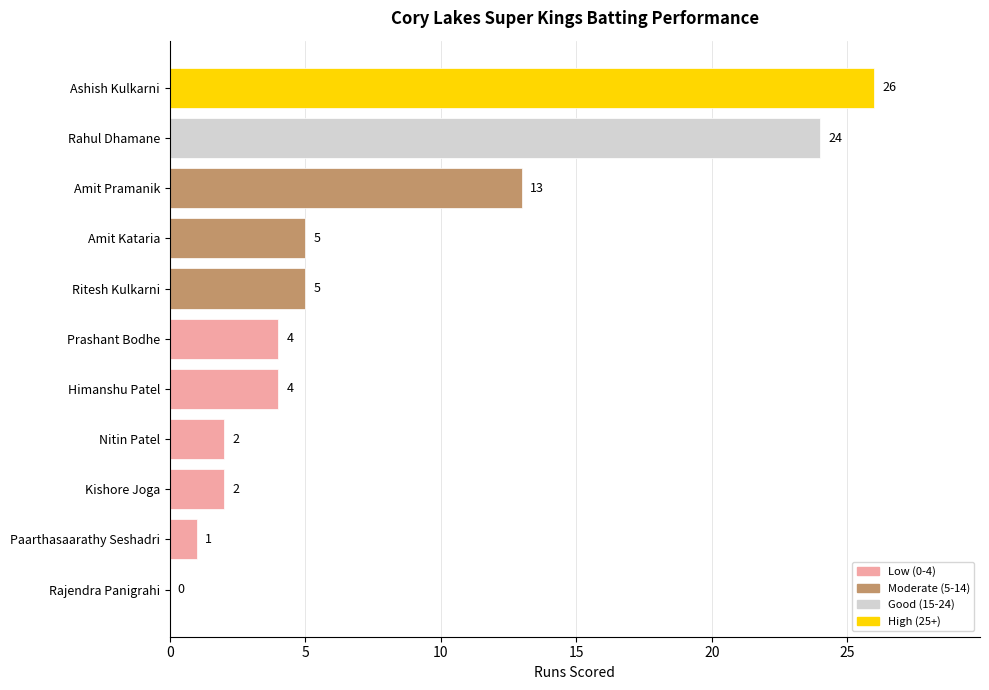

What is the maximum value shown in the chart?

26